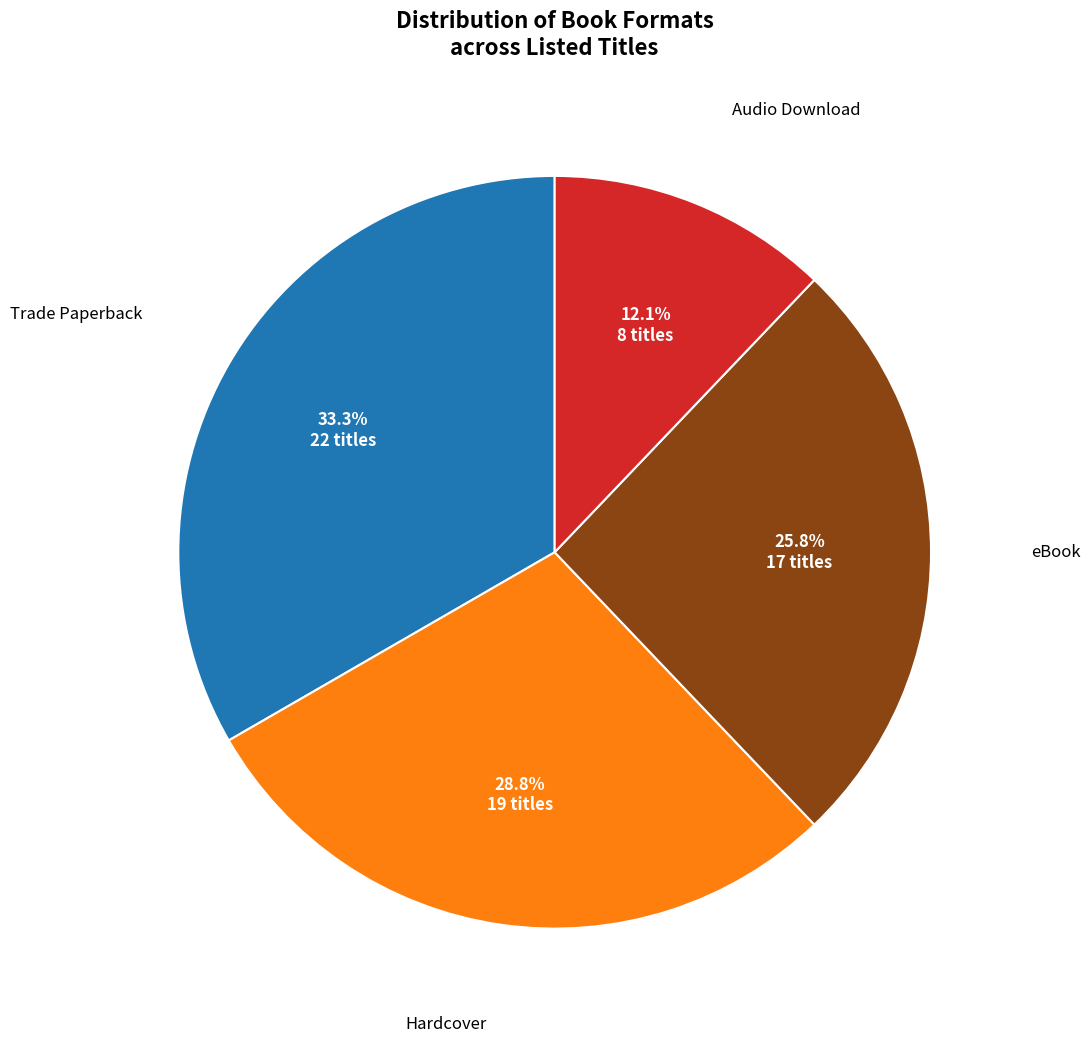

Is there any slice that represents more than half of the pie?

No